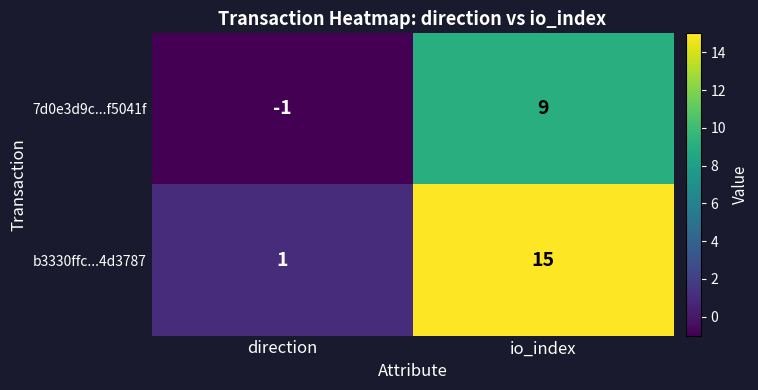

What is the maximum value for b3330ffc...4d3787?

15